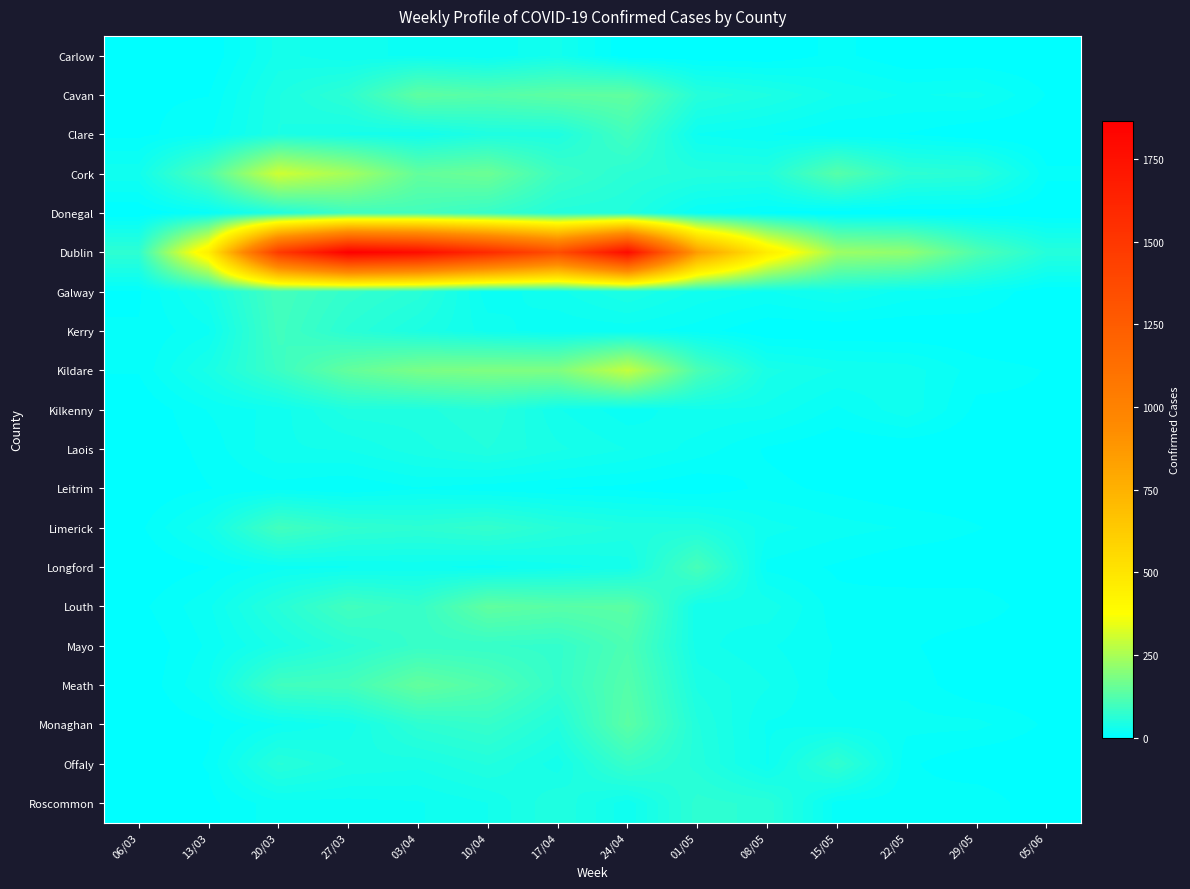

Reading right to left, what are all the values shown in this chart?

Carlow: 05/06=0	29/05=0	22/05=0	15/05=10	08/05=0	01/05=0	24/04=0	17/04=31	10/04=15	03/04=21	27/03=23	20/03=32	13/03=0	06/03=0
Cavan: 05/06=7	29/05=24	22/05=21	15/05=28	08/05=45	01/05=58	24/04=143	17/04=139	10/04=127	03/04=140	27/03=69	20/03=43	13/03=7	06/03=6
Clare: 05/06=0	29/05=0	22/05=7	15/05=7	08/05=15	01/05=21	24/04=100	17/04=46	10/04=46	03/04=29	27/03=35	20/03=44	13/03=13	06/03=5
Cork: 05/06=9	29/05=63	22/05=69	15/05=129	08/05=52	01/05=55	24/04=64	17/04=90	10/04=161	03/04=147	27/03=243	20/03=305	13/03=118	06/03=27
Donegal: 05/06=0	29/05=0	22/05=0	15/05=0	08/05=6	01/05=14	24/04=50	17/04=54	10/04=82	03/04=100	27/03=92	20/03=47	13/03=13	06/03=0
Dublin: 05/06=57	29/05=118	22/05=214	15/05=232	08/05=461	01/05=852	24/04=1787	17/04=1349	10/04=1580	03/04=1780	27/03=1866	20/03=1473	13/03=449	06/03=70
Galway: 05/06=0	29/05=16	22/05=19	15/05=31	08/05=21	01/05=27	24/04=44	17/04=27	10/04=17	03/04=62	27/03=77	20/03=102	13/03=35	06/03=6
Kerry: 05/06=0	29/05=0	22/05=0	15/05=0	08/05=0	01/05=11	24/04=17	17/04=16	10/04=26	03/04=43	27/03=64	20/03=98	13/03=20	06/03=8
Kildare: 05/06=7	29/05=11	22/05=26	15/05=29	08/05=39	01/05=112	24/04=288	17/04=187	10/04=188	03/04=180	27/03=147	20/03=89	13/03=39	06/03=8
Kilkenny: 05/06=6	29/05=5	22/05=27	15/05=13	08/05=27	01/05=28	24/04=17	17/04=30	10/04=59	03/04=48	27/03=48	20/03=25	13/03=15	06/03=0
Laois: 05/06=0	29/05=0	22/05=0	15/05=0	08/05=6	01/05=19	24/04=29	17/04=38	10/04=51	03/04=41	27/03=30	20/03=28	13/03=10	06/03=0
Leitrim: 05/06=0	29/05=0	22/05=0	15/05=5	08/05=10	01/05=0	24/04=5	17/04=7	10/04=10	03/04=14	27/03=7	20/03=11	13/03=7	06/03=0
Limerick: 05/06=0	29/05=8	22/05=14	15/05=18	08/05=25	01/05=48	24/04=49	17/04=59	10/04=78	03/04=68	27/03=75	20/03=100	13/03=30	06/03=5
Longford: 05/06=0	29/05=0	22/05=0	15/05=6	08/05=12	01/05=107	24/04=32	17/04=26	10/04=19	03/04=23	27/03=21	20/03=19	13/03=7	06/03=0
Louth: 05/06=0	29/05=14	22/05=14	15/05=10	08/05=34	01/05=30	24/04=135	17/04=131	10/04=143	03/04=81	27/03=99	20/03=59	13/03=20	06/03=5
Mayo: 05/06=0	29/05=0	22/05=9	15/05=14	08/05=23	01/05=32	24/04=115	17/04=77	10/04=81	03/04=83	27/03=63	20/03=40	13/03=16	06/03=0
Meath: 05/06=0	29/05=0	22/05=13	15/05=12	08/05=30	01/05=42	24/04=126	17/04=78	10/04=121	03/04=147	27/03=102	20/03=97	13/03=22	06/03=0
Monaghan: 05/06=6	29/05=17	22/05=17	15/05=19	08/05=21	01/05=52	24/04=135	17/04=52	10/04=81	03/04=69	27/03=32	20/03=21	13/03=6	06/03=0
Offaly: 05/06=0	29/05=0	22/05=9	15/05=75	08/05=21	01/05=55	24/04=84	17/04=32	10/04=52	03/04=39	27/03=43	20/03=60	13/03=8	06/03=0
Roscommon: 05/06=0	29/05=14	22/05=10	15/05=11	08/05=63	01/05=69	24/04=24	17/04=51	10/04=29	03/04=21	27/03=19	20/03=19	13/03=5	06/03=0